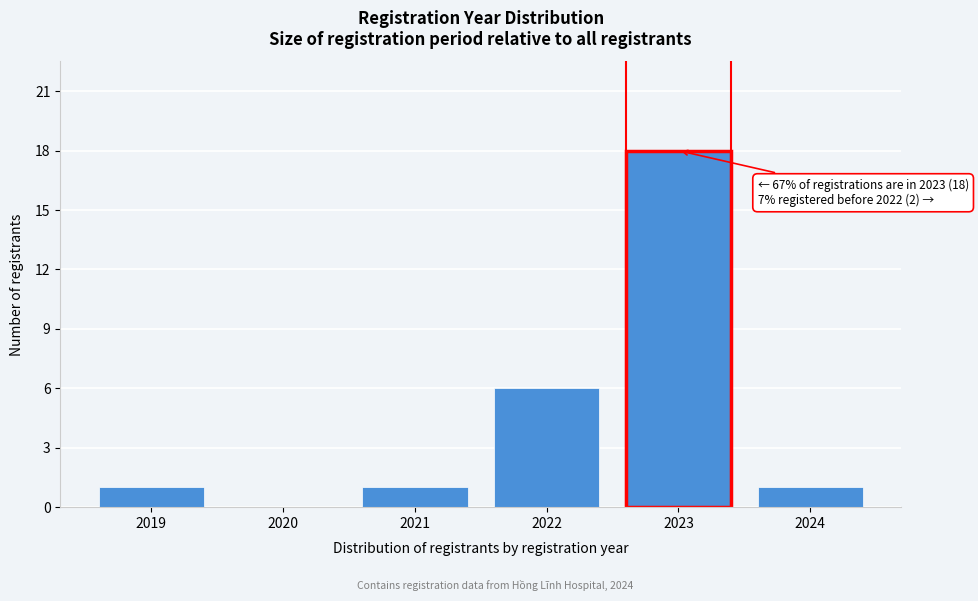

Reading left to right, list all the values displayed in this chart.

2019=1	2020=0	2021=1	2022=6	2023=18	2024=1